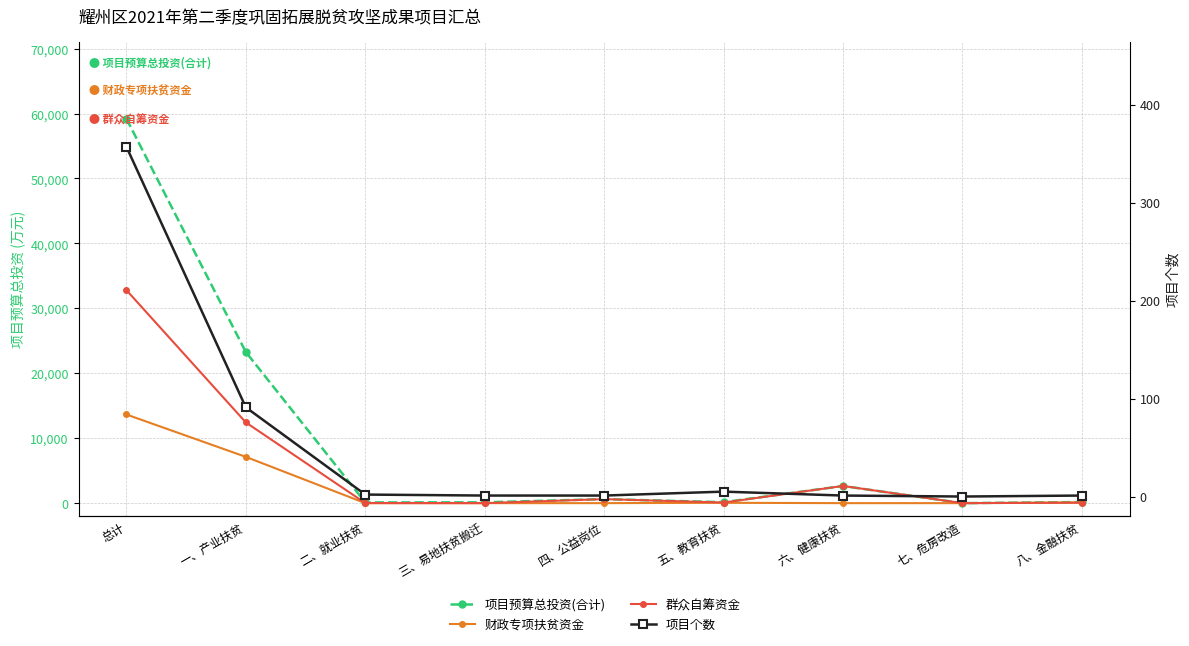

List the labels in order of 项目预算总投资(合计) value, largest first.

总计, 一、产业扶贫, 六、健康扶贫, 四、公益岗位, 八、金融扶贫, 五、教育扶贫, 三、易地扶贫搬迁, 二、就业扶贫, 七、危房改造